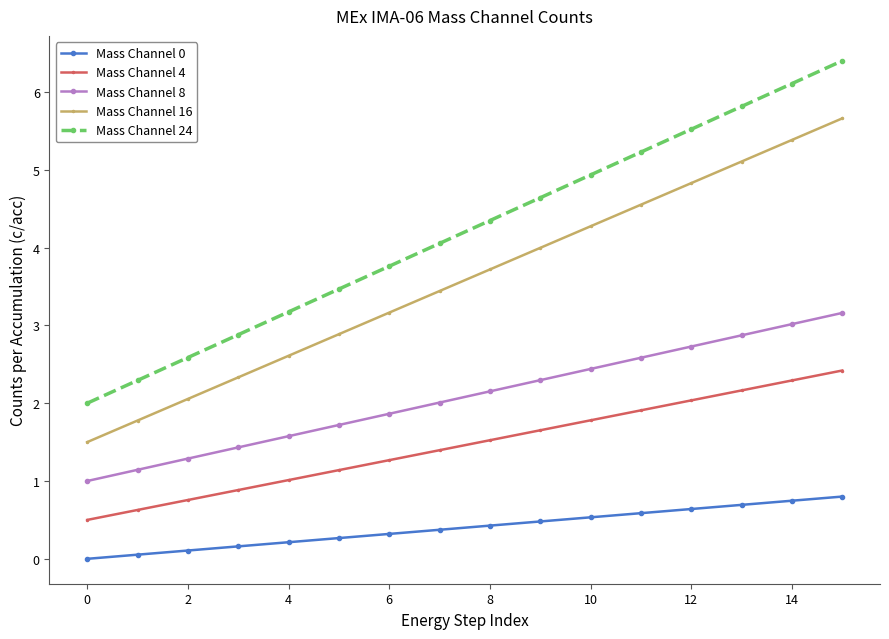

What is the lowest value of the Mass Channel 4 series?

0.5